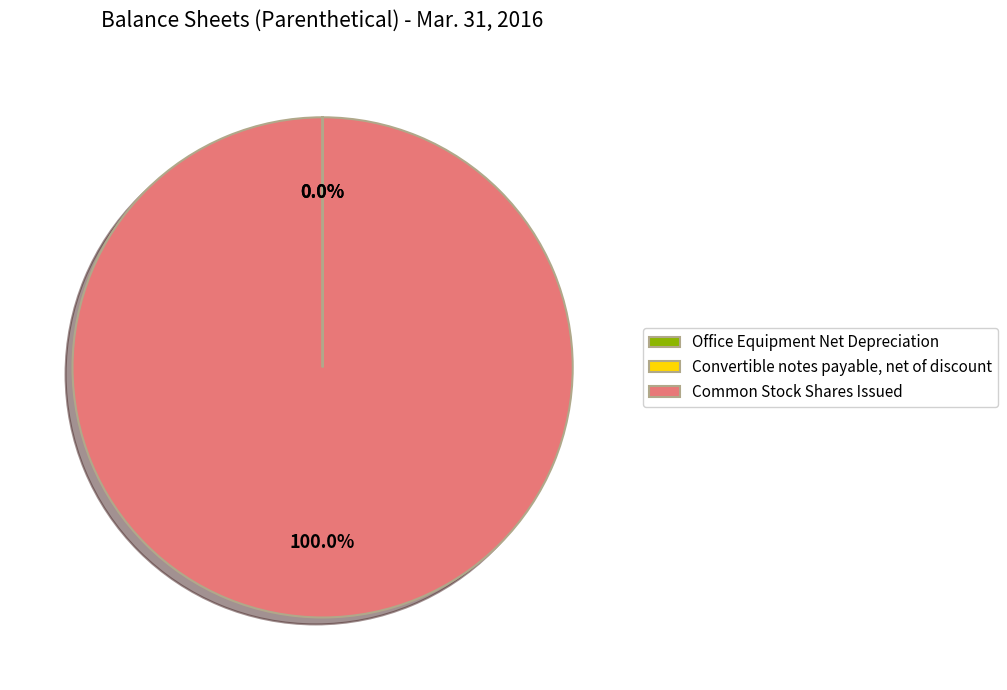

To the nearest percent, what is the difference between the largest and smallest slice percentages?

100%